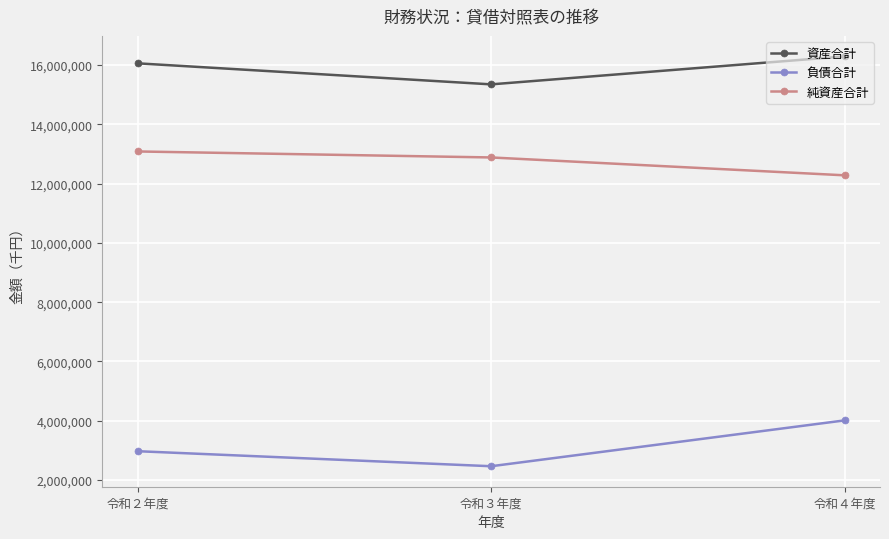

At which category does the chart reach its minimum across all series?

令和３年度